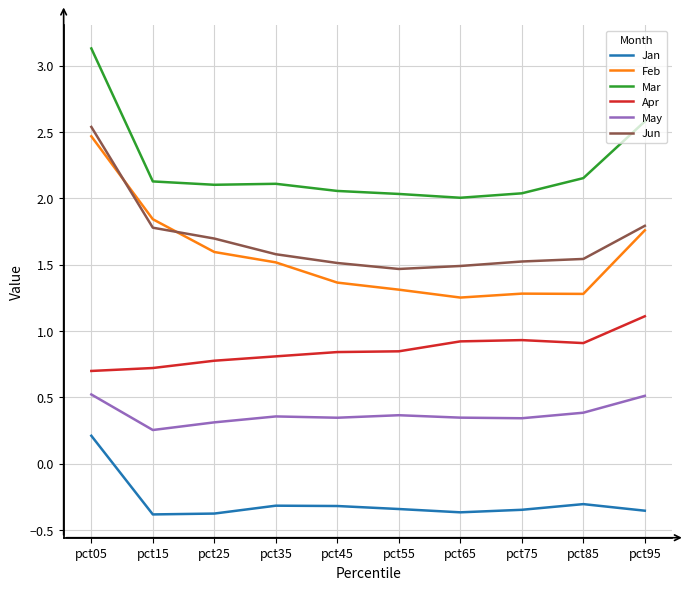

The Feb series shows 0.4 at pct35. True or false?

False